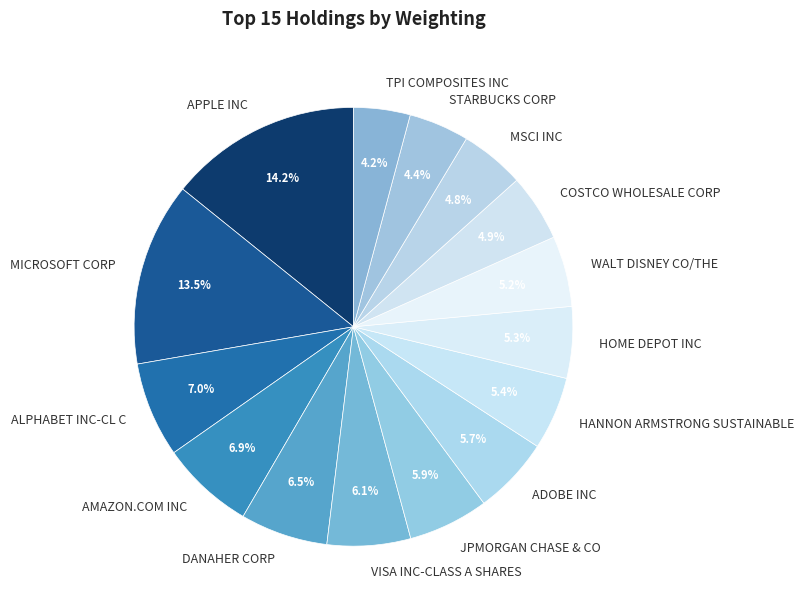

Combined, do ALPHABET INC-CL C and STARBUCKS CORP account for over 50%?

No